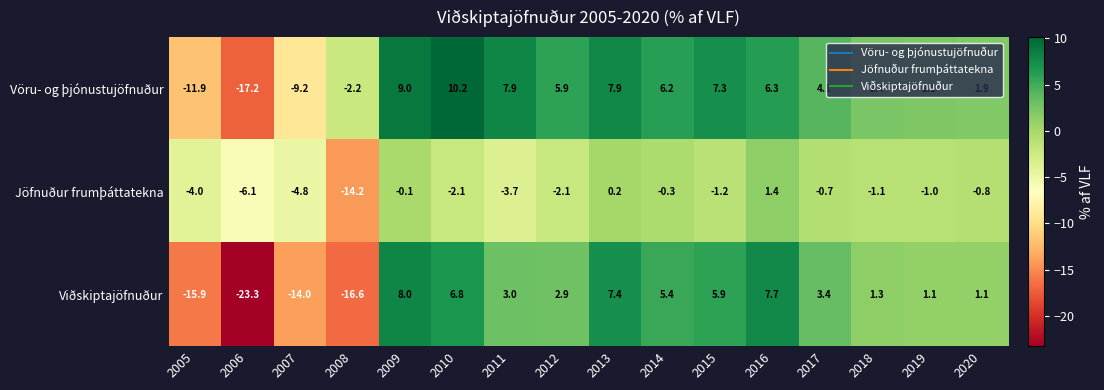

Which category has the lowest value in the Viðskiptajöfnuður series?

2006